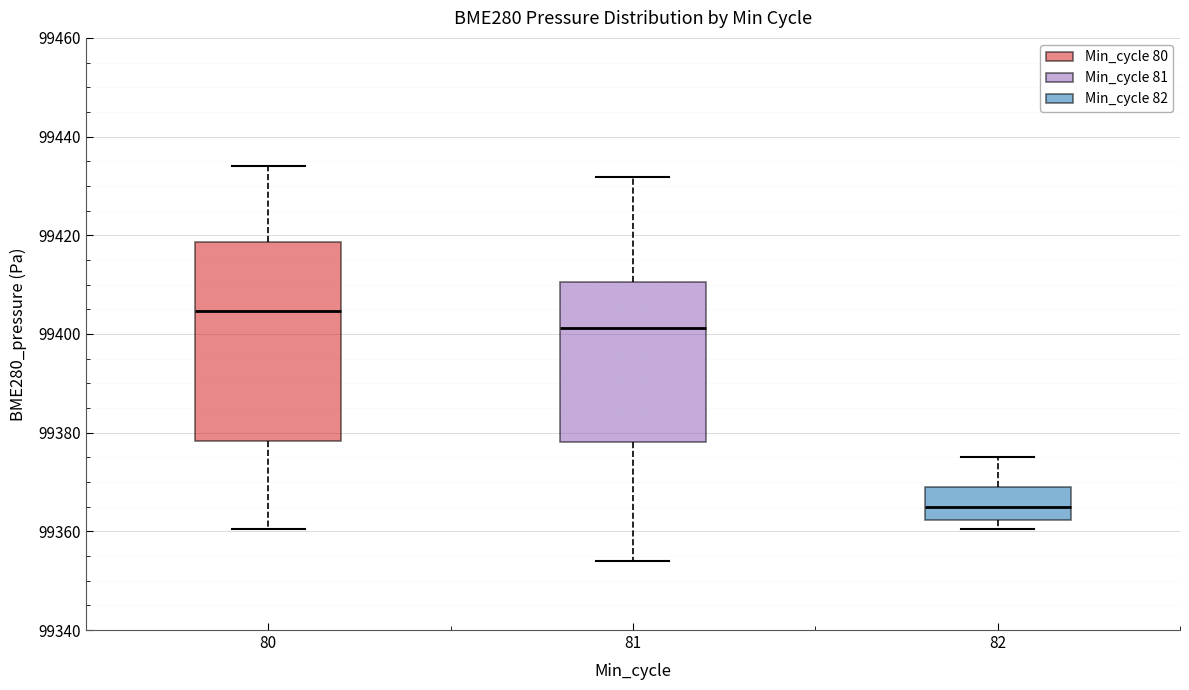

Reading left to right, transcribe this box plot: for each box, give where its median line is, the range the box spans, and where its two whiskers end, as read against the y-axis. The values are not printed on the chart, so give them approximately, as read against the axis.

80: median 99404, box 99378 to 99418, whiskers 99360 to 99434
81: median 99402, box 99378 to 99410, whiskers 99354 to 99432
82: median 99366, box 99362 to 99370, whiskers 99360 to 99374